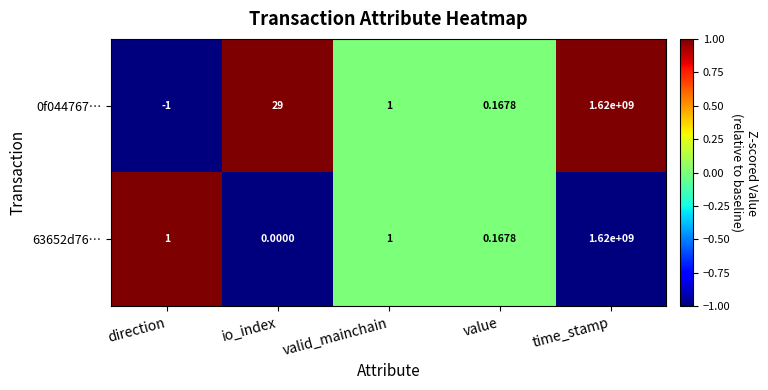

Is the value of 63652d76… at value greater than the value of 0f044767… at valid_mainchain?

No